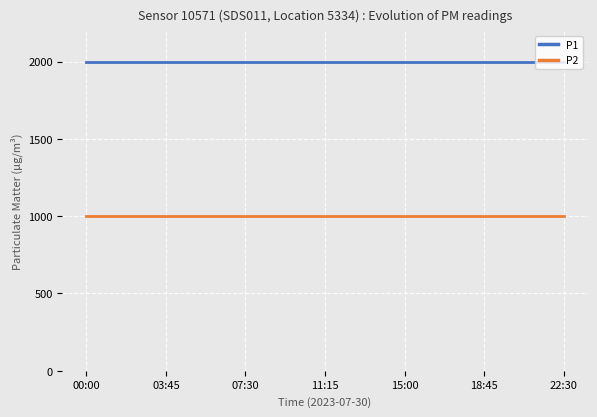

List the series in order of their overall mean, lowest first.

P2, P1